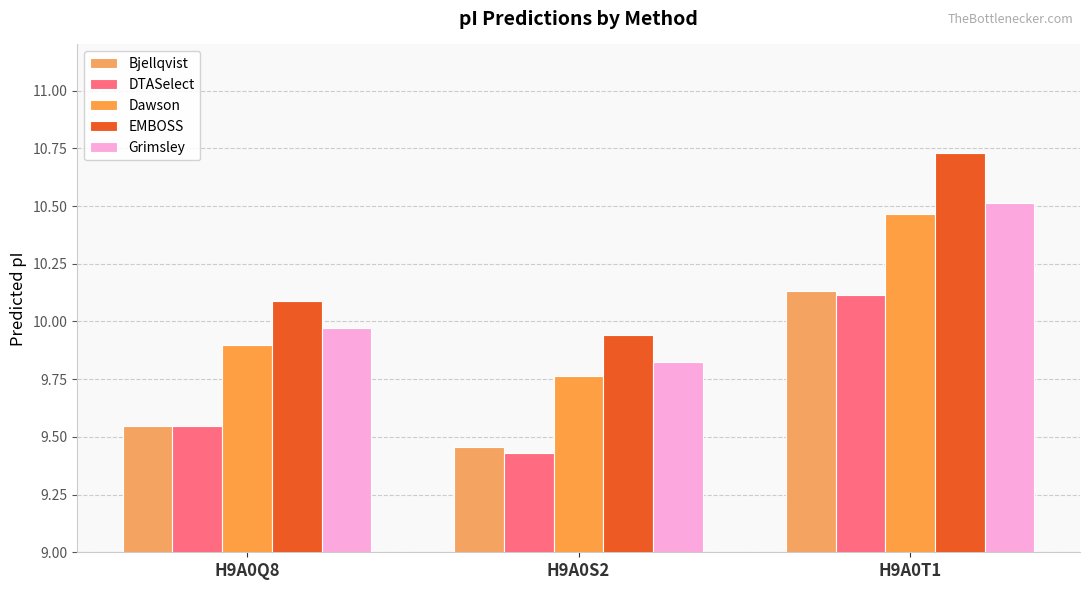

What is the label of the 2nd bar from the left?

H9A0S2